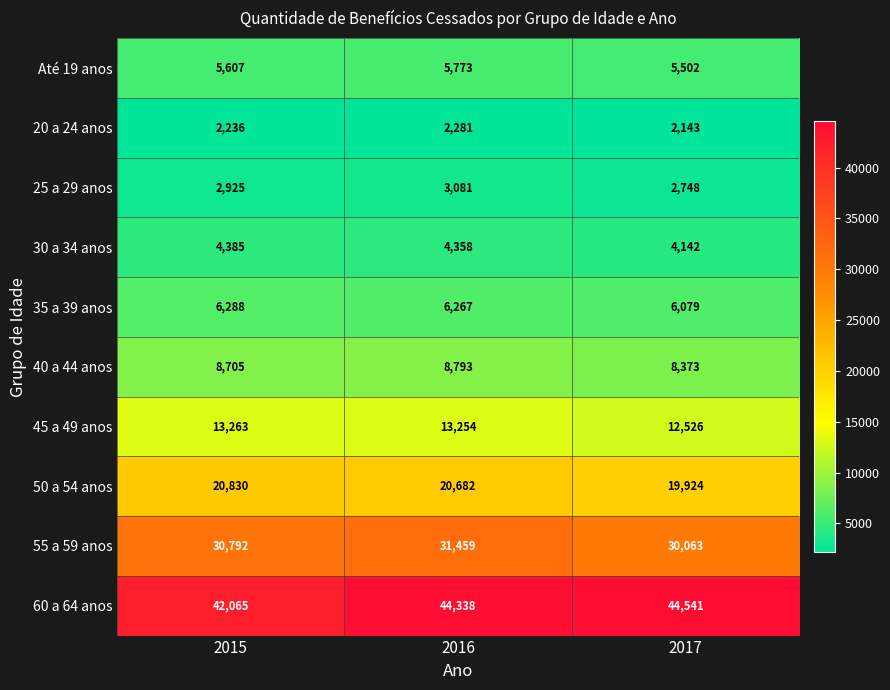

At how many categories does at least one series exceed 13678?

3